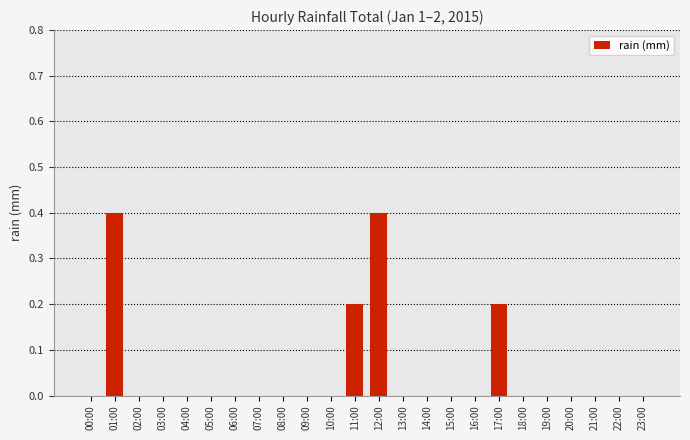

What is the average value?

0.1